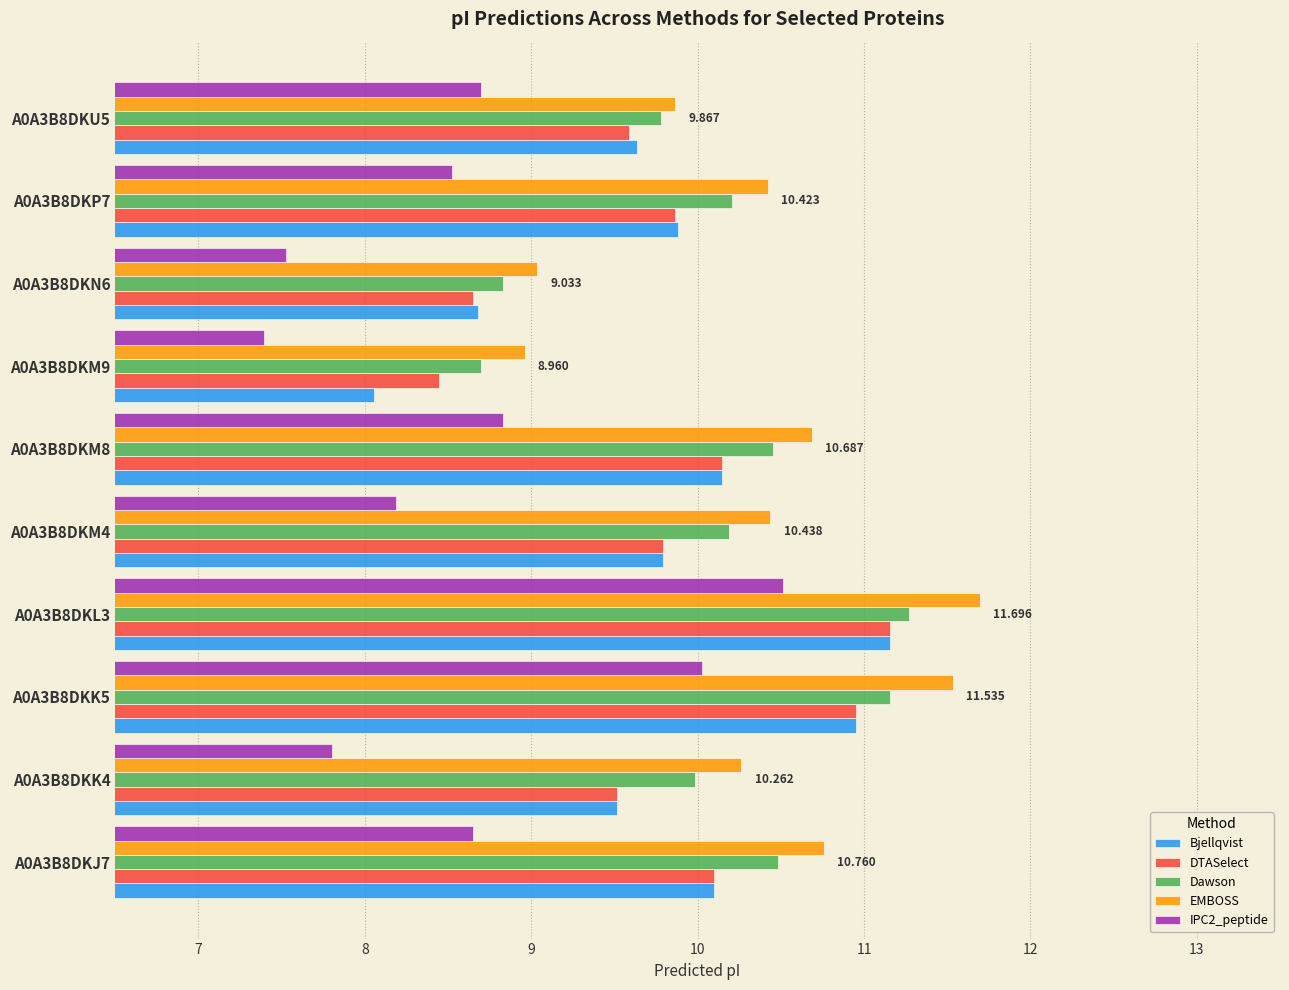

Which series changed the most between A0A3B8DKK5 and A0A3B8DKM9?

Bjellqvist